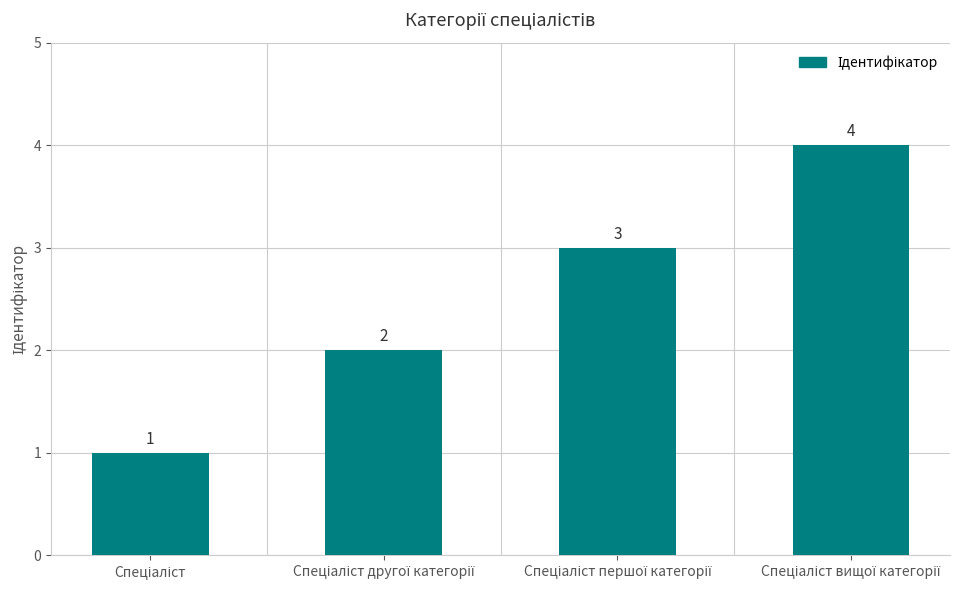

What is the value of the 3rd bar from the left?

3